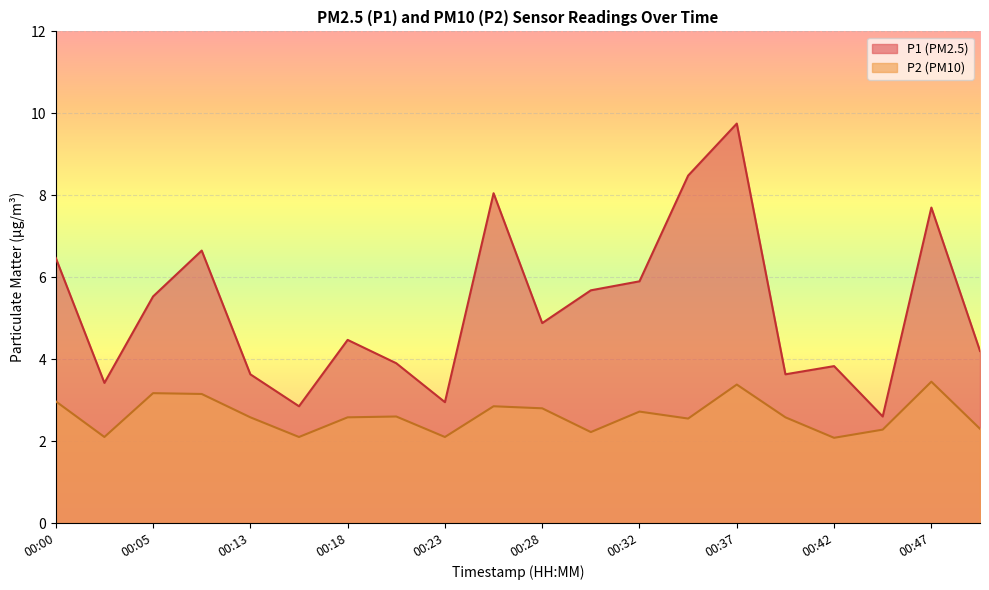

In P1, how many points are lower than both neighbors (excluding endpoints)?

6